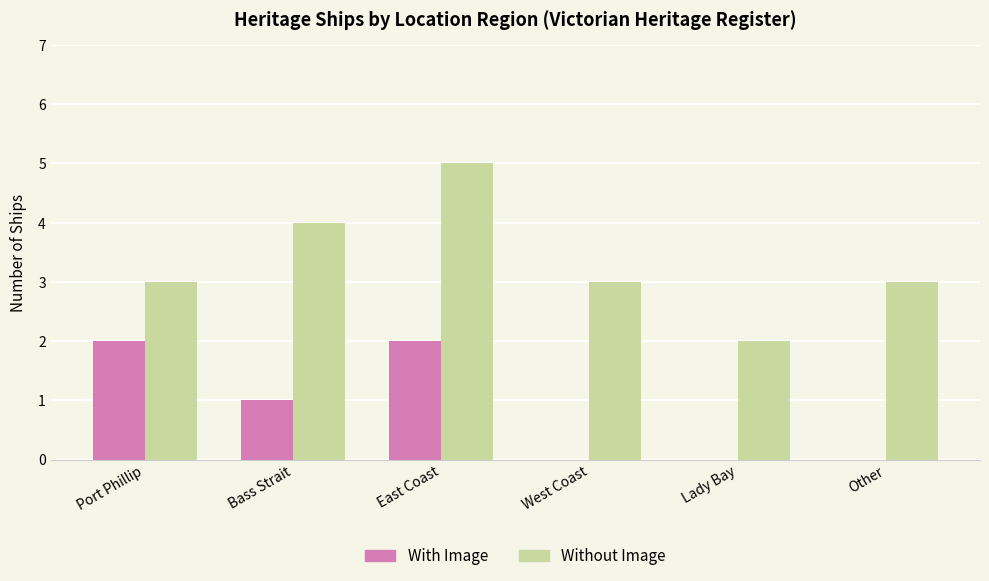

Count the number of data series in this chart.

2